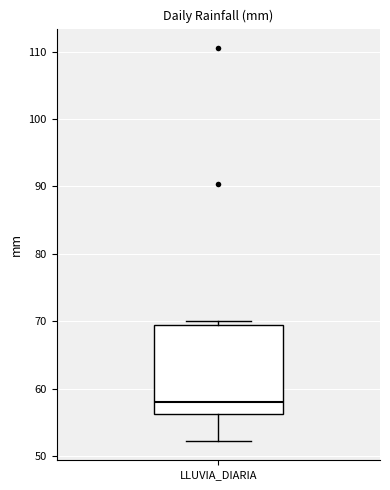

Transcribe this box plot: give where the median line is, the range the box spans, and where the two whiskers end, as read against the y-axis. The values are not printed on the chart, so give them approximately, as read against the axis.

median 58, box 56 to 69, whiskers 52 to 70